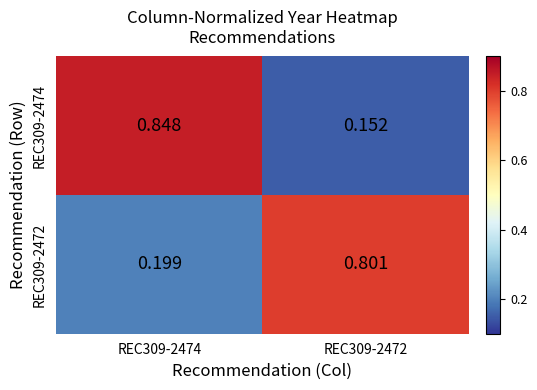

At which category is the sum across all series the highest?

REC309-2474